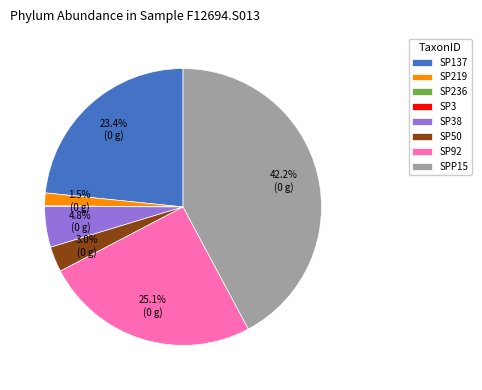

Which category has the biggest portion of the pie?

SPP15